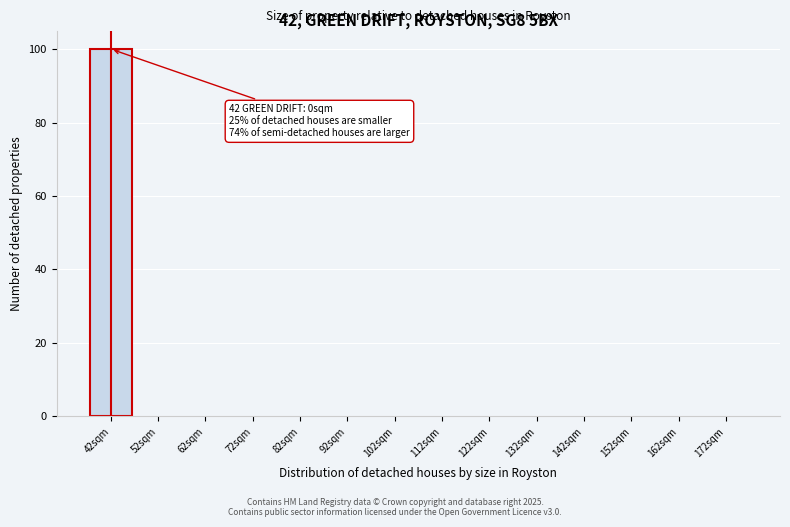

Reading left to right, extract all data points from this chart.

42sqm=100	52sqm=0	62sqm=0	72sqm=0	82sqm=0	92sqm=0	102sqm=0	112sqm=0	122sqm=0	132sqm=0	142sqm=0	152sqm=0	162sqm=0	172sqm=0